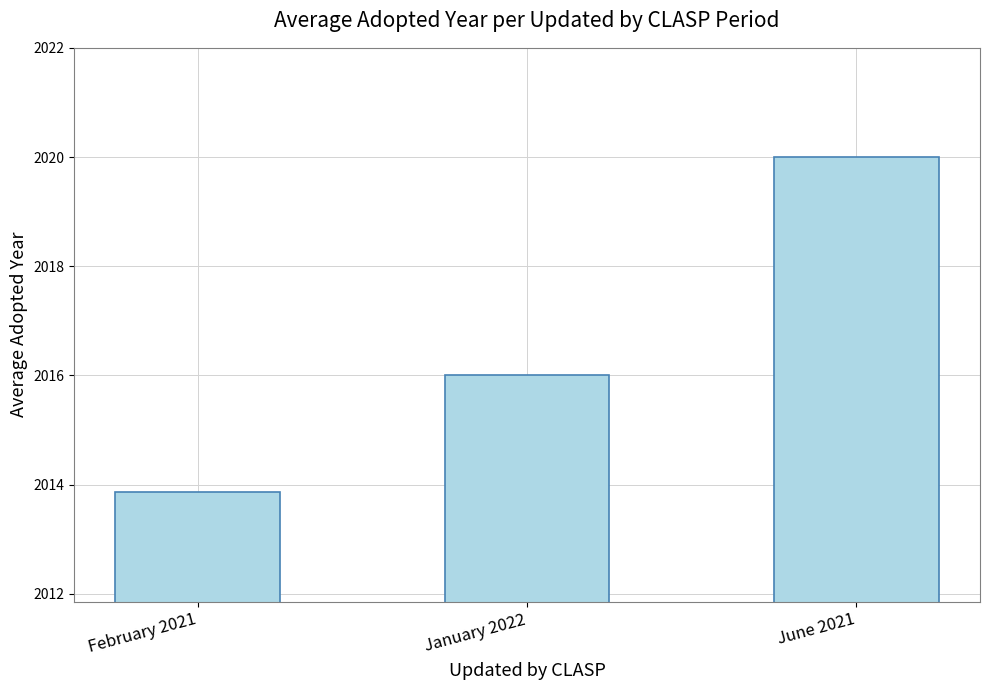

Between June 2021 and February 2021, which is larger?

June 2021